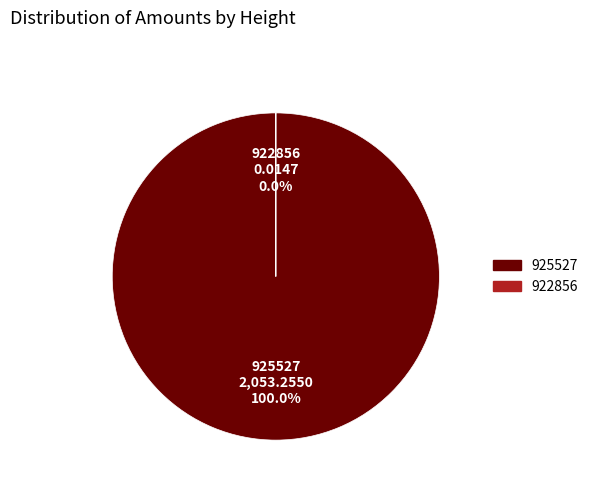

Count the number of slices in the pie.

2